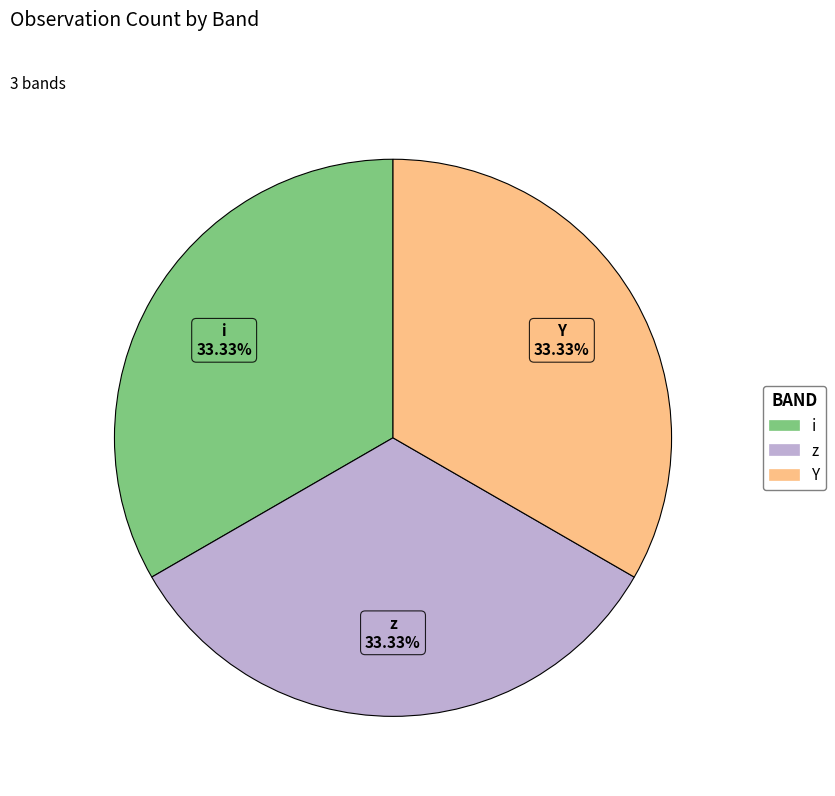

How many slices are in this pie chart?

3